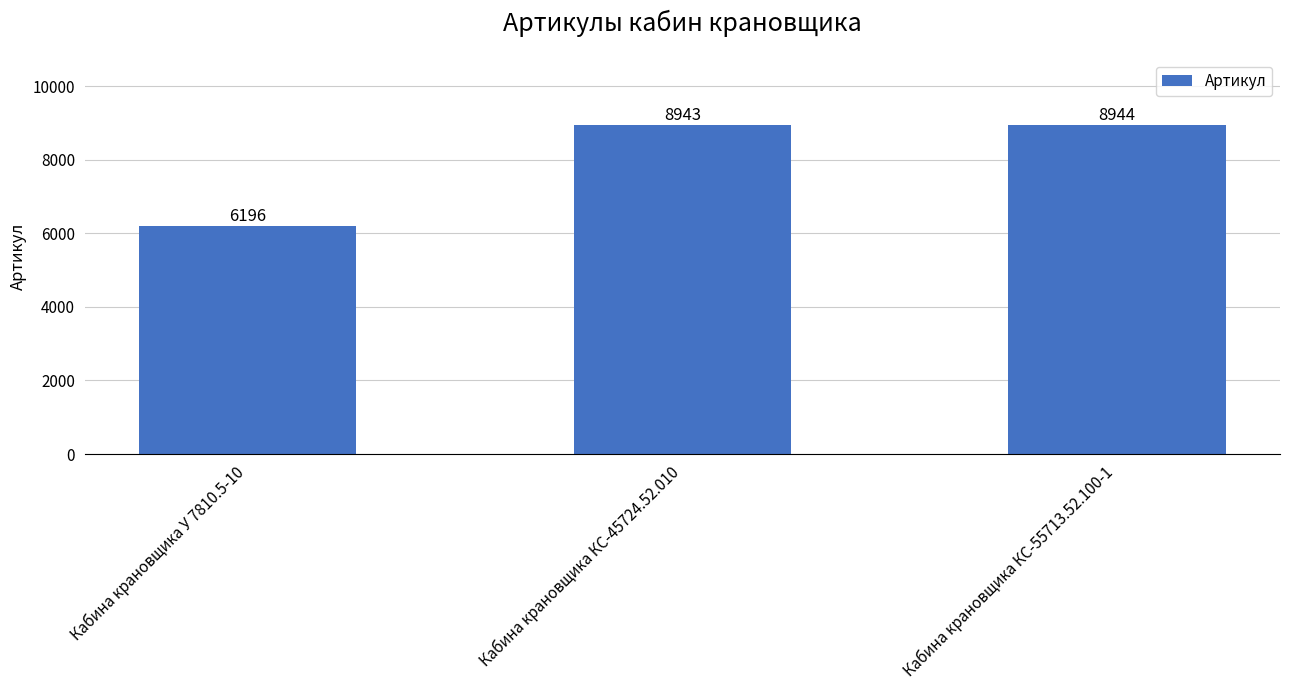

Where is the data nearest to the value 7570?

Кабина крановщика КС-45724.52.010